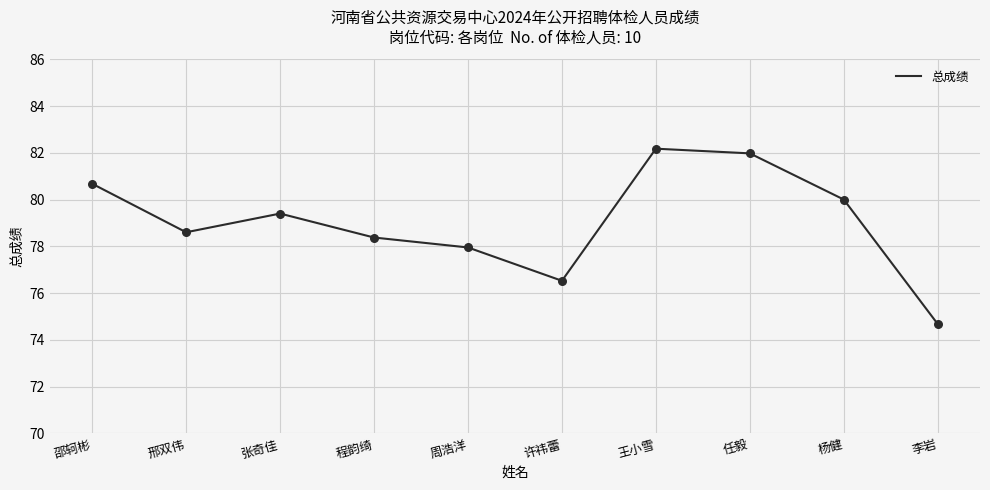

Which has a higher value, 邵轲彬 or 杨健?

邵轲彬